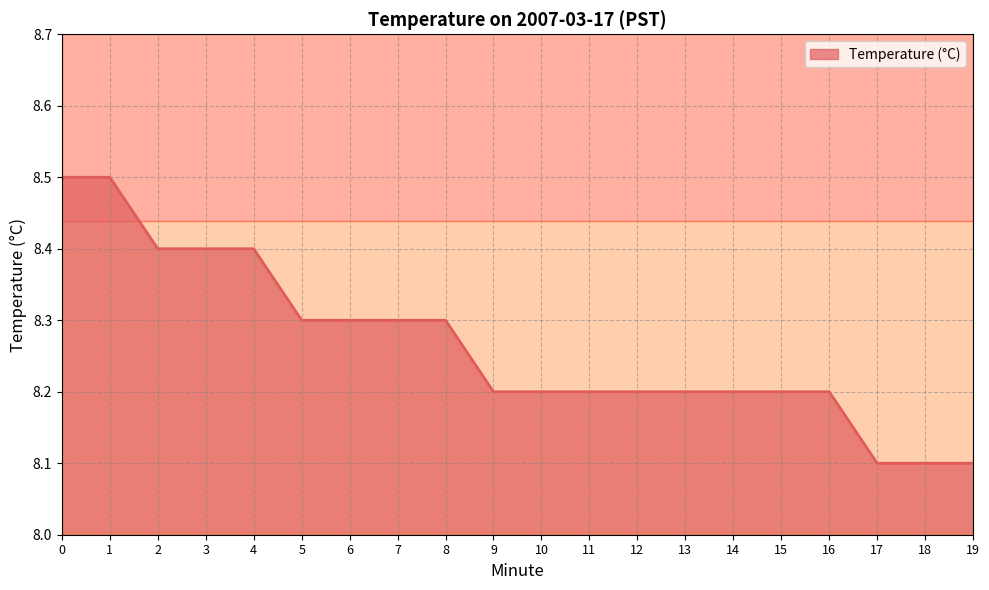

Between 13 and 5, which is larger?

5